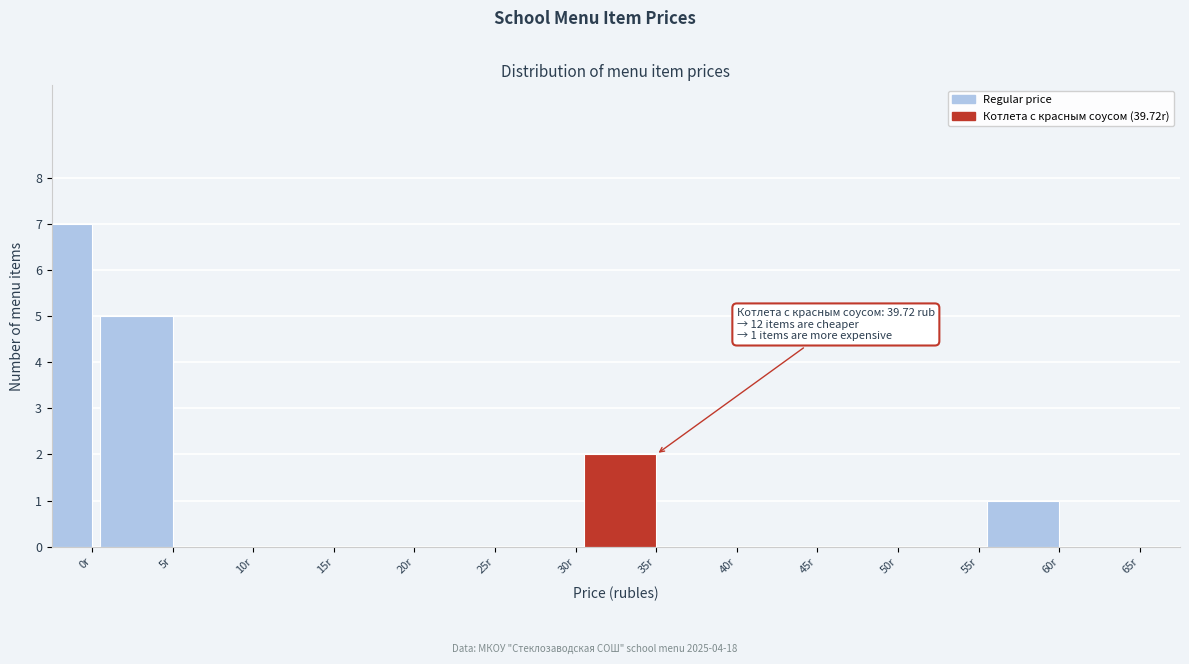

Reading left to right, what are all the values shown in this chart?

0r=7	5r=5	10r=0	15r=0	20r=0	25r=0	30r=0	35r=2	40r=0	45r=0	50r=0	55r=0	60r=1	65r=0